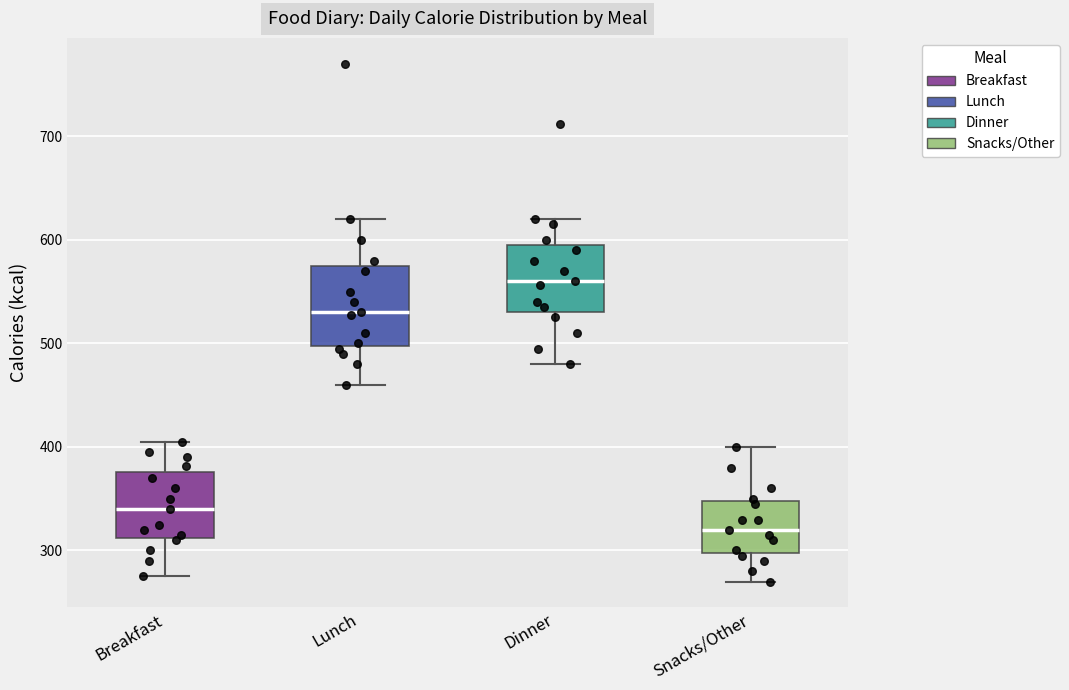

Comparing the boxes themselves (not the whiskers), which one is the tallest?

Lunch